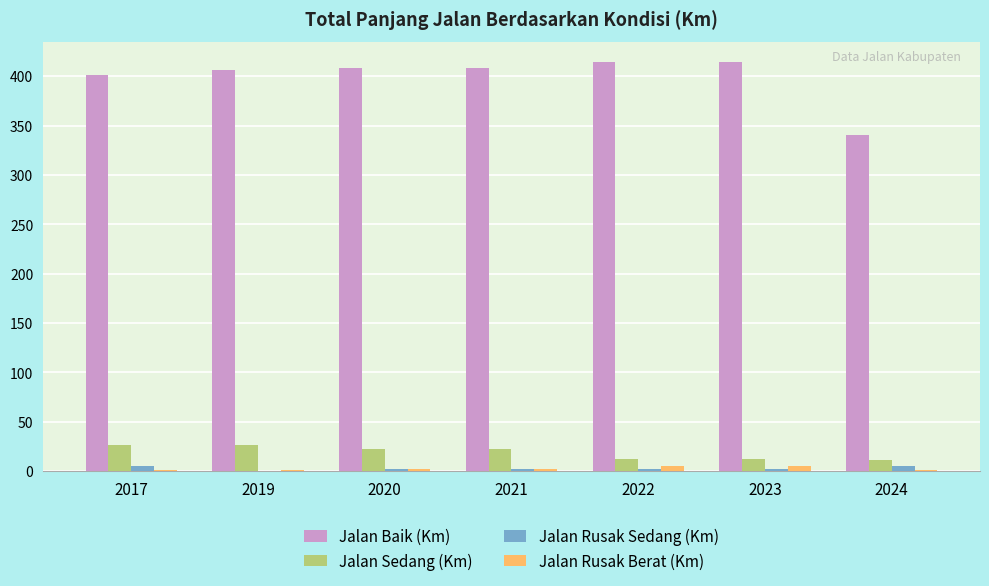

What is the maximum value for Jalan Sedang (Km)?

26.0